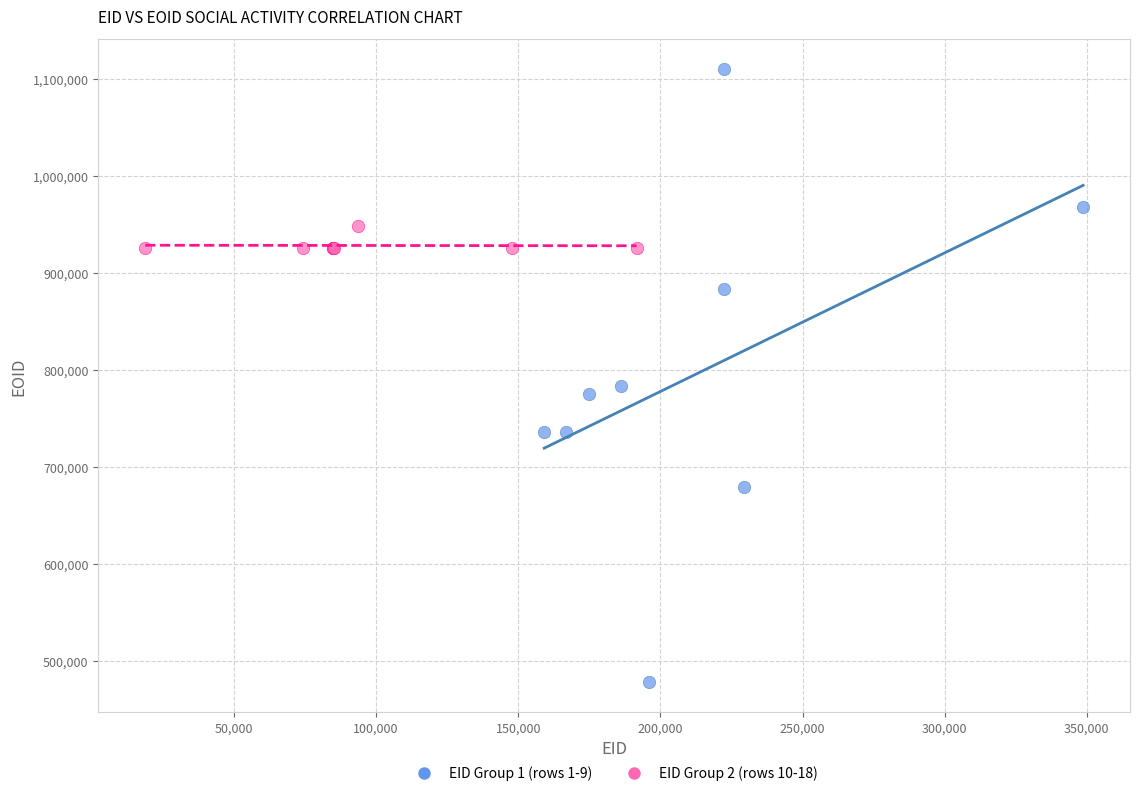

Which series has the widest spread of Y values?

EID Group 1 (rows 1-9)